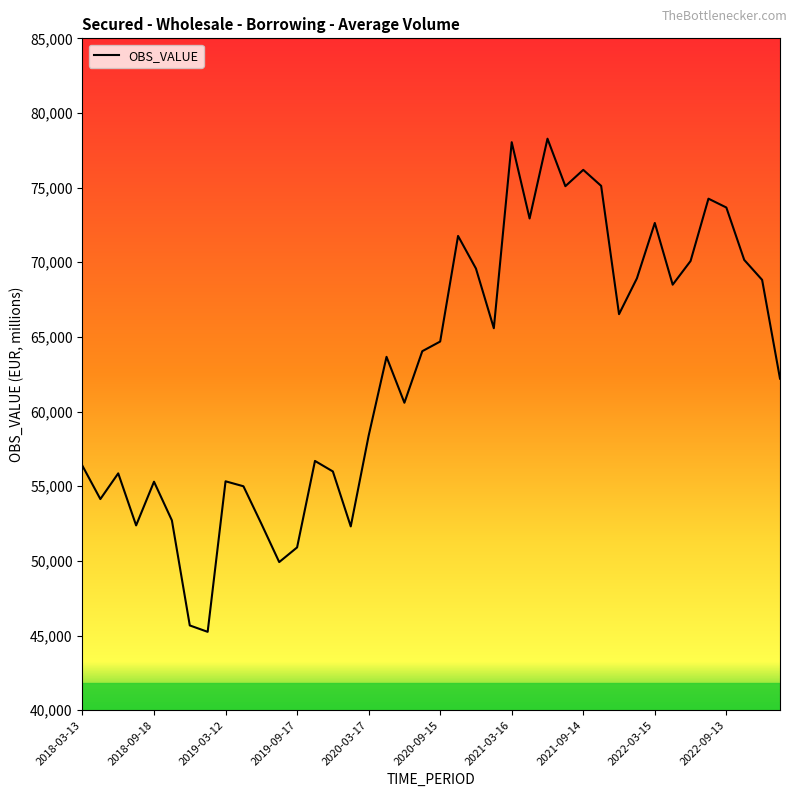

What is the difference between the maximum and minimum values?

33030.0